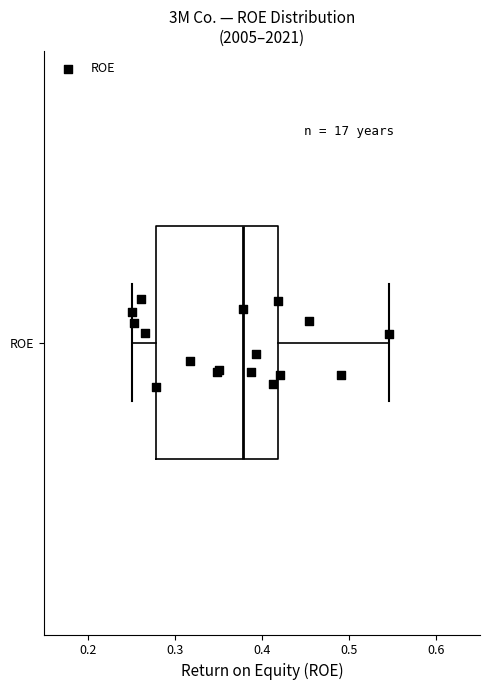

Transcribe this box plot: give where the median line is, the range the box spans, and where the two whiskers end, as read against the x-axis. The values are not printed on the chart, so give them approximately, as read against the axis.

median 0.38, box 0.28 to 0.42, whiskers 0.25 to 0.55